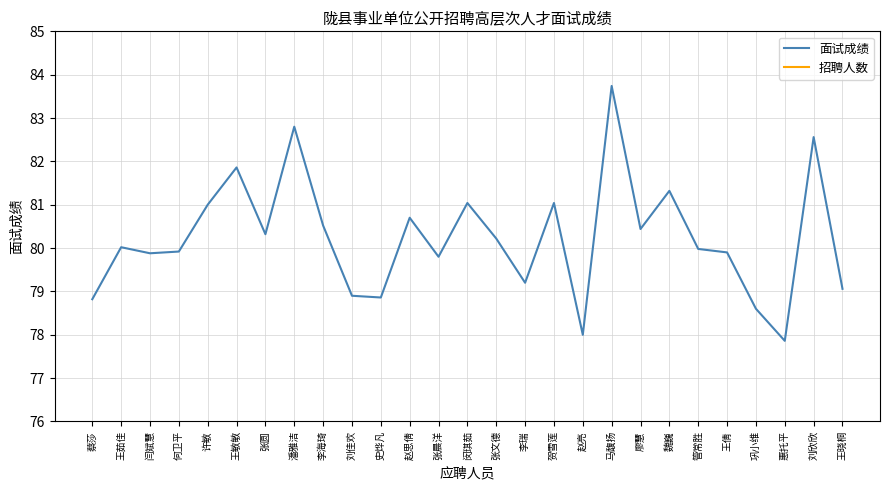

What is the approximate value of 招聘人数 at 张圆?

1.0